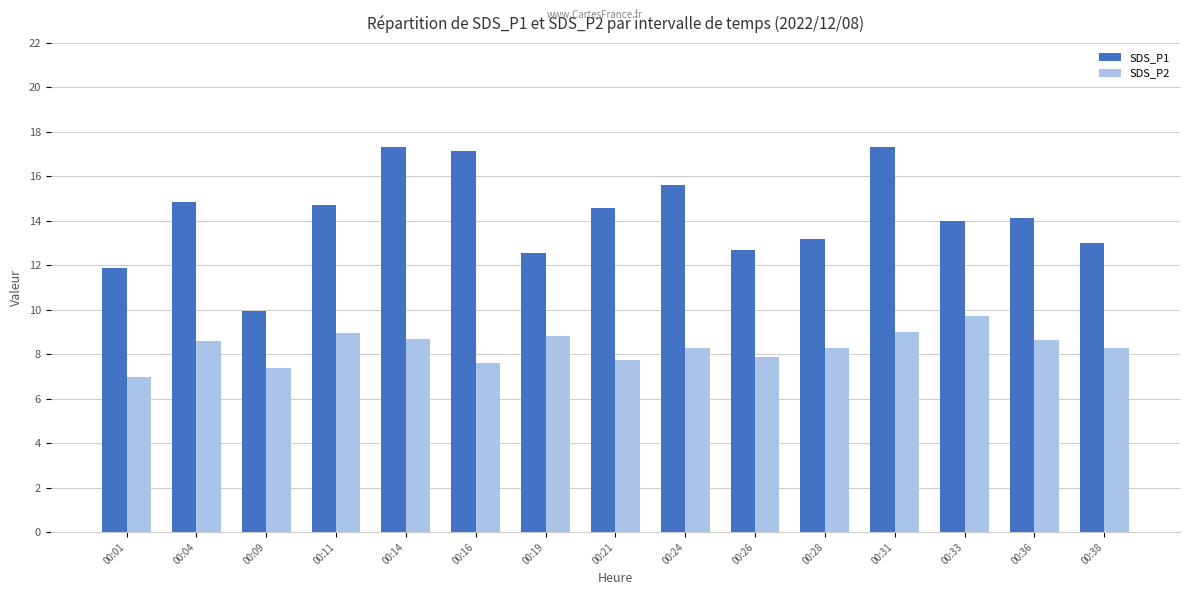

Count the number of categories in the chart.

15